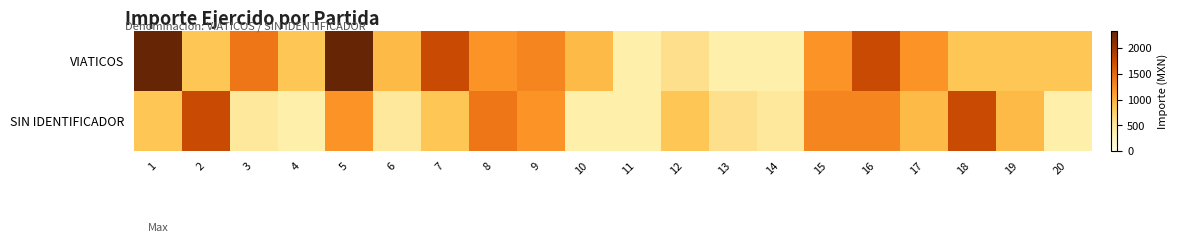

List the series in order of their peak value, lowest first.

SIN IDENTIFICADOR, VIATICOS